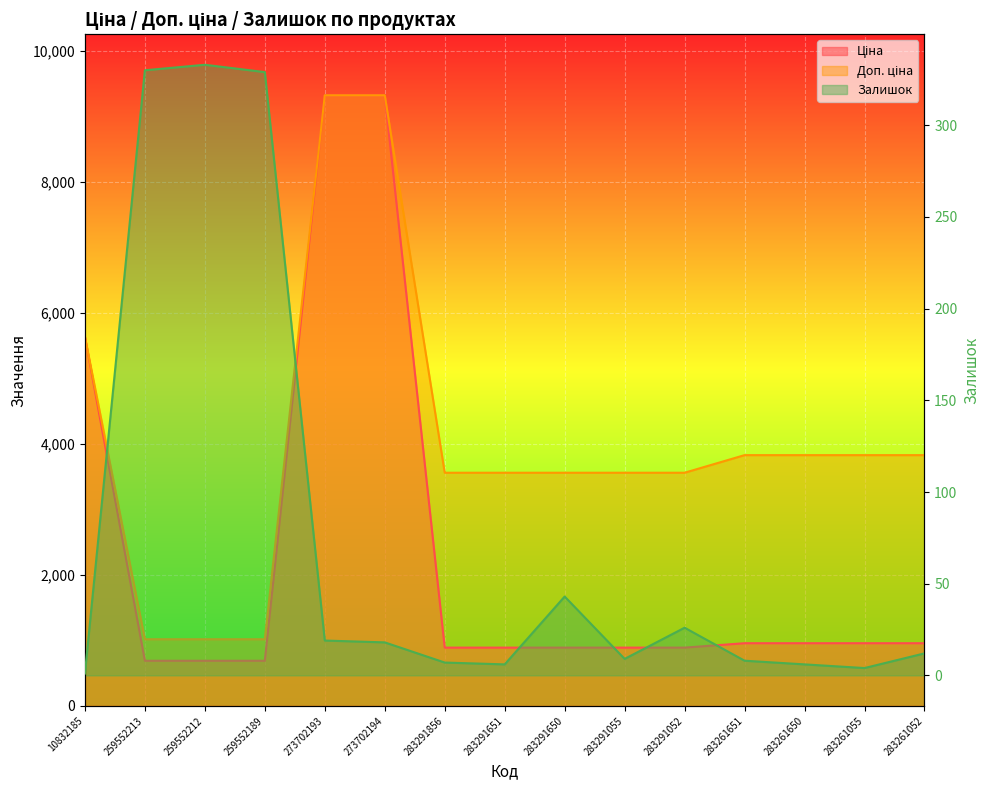

How many values in the Залишок series are below 12?

7